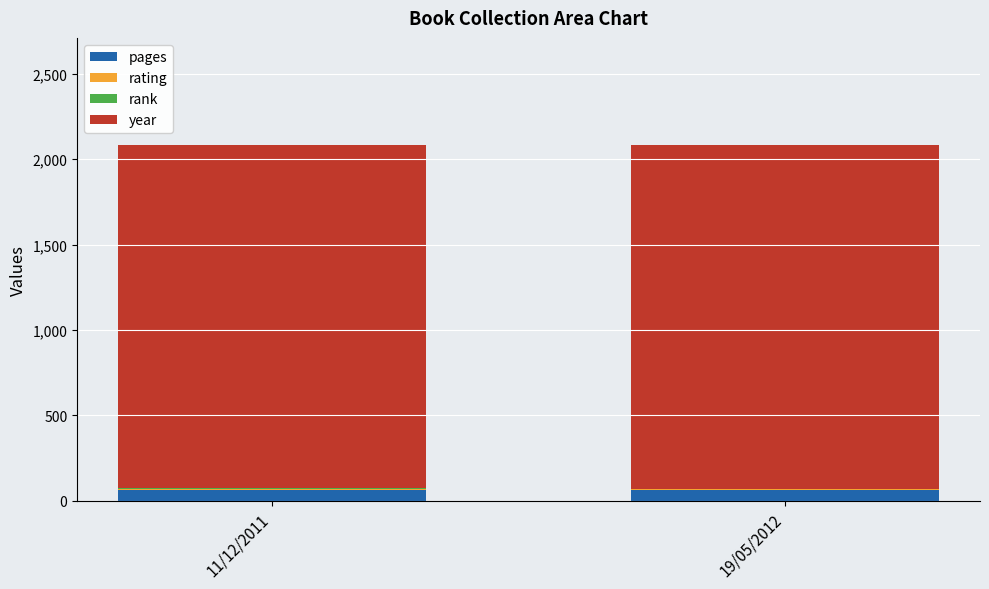

What is the maximum value for pages?

64